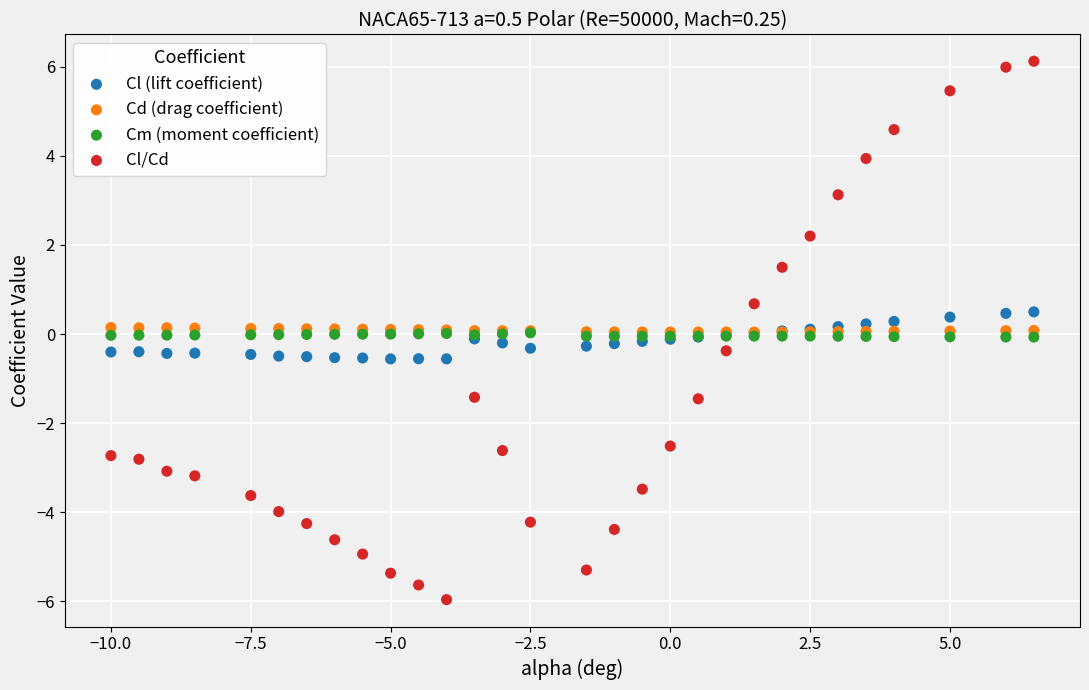

What are all the series names shown in the legend?

Cl (lift coefficient), Cd (drag coefficient), Cm (moment coefficient), Cl/Cd